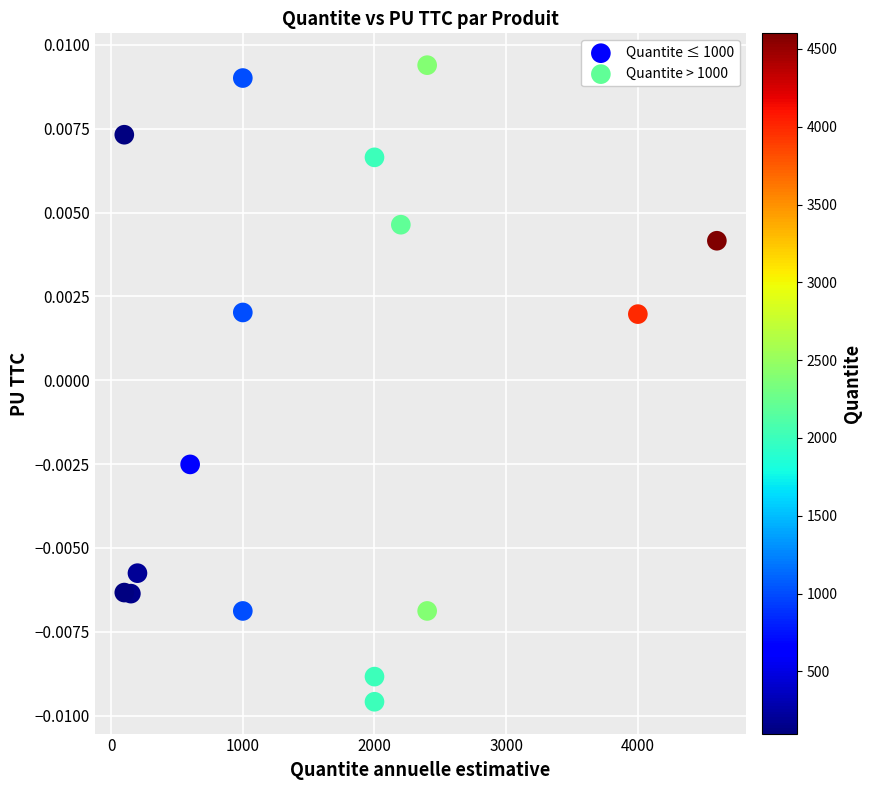

What are all the series names shown in the legend?

Quantite ≤ 1000, Quantite > 1000